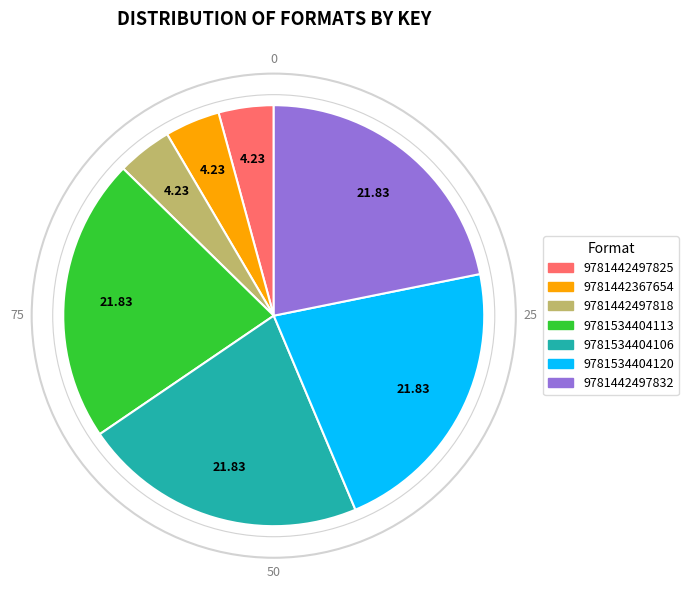

Does 9781442497832 account for over 50% of the chart?

No